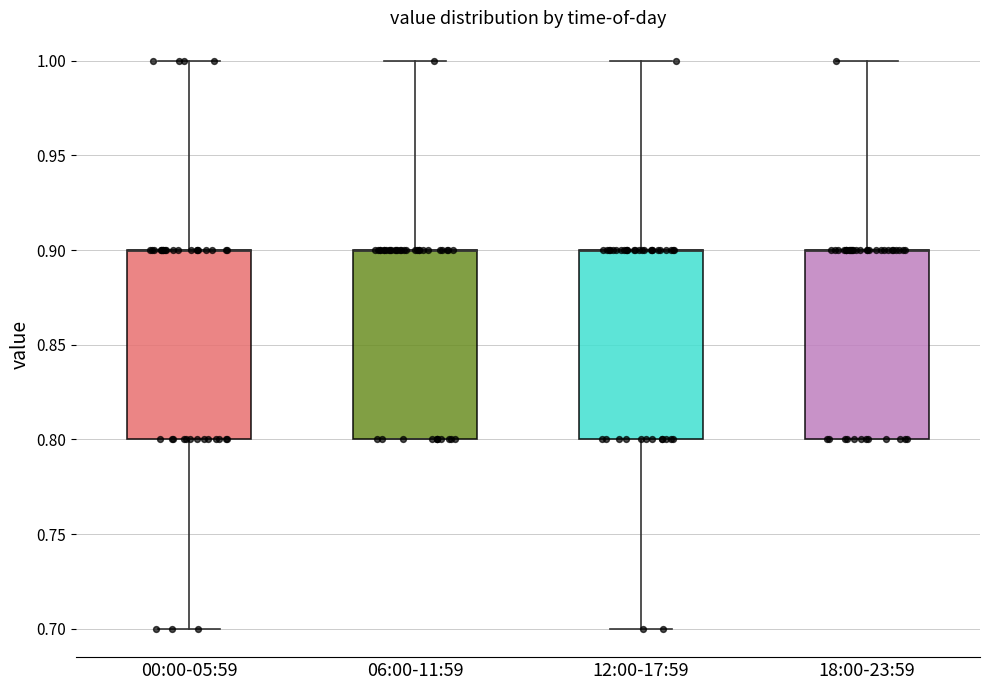

Reading left to right, transcribe this box plot: for each box, give where its median line is, the range the box spans, and where its two whiskers end, as read against the y-axis. The values are not printed on the chart, so give them approximately, as read against the axis.

00:00-05:59: median 0.9 (drawn on the box's upper edge), box 0.8 to 0.9, whiskers 0.7 to 1.0
06:00-11:59: median 0.9 (drawn on the box's upper edge), box 0.8 to 0.9, whiskers 0.8 to 1.0
12:00-17:59: median 0.9 (drawn on the box's upper edge), box 0.8 to 0.9, whiskers 0.7 to 1.0
18:00-23:59: median 0.9 (drawn on the box's upper edge), box 0.8 to 0.9, whiskers 0.8 to 1.0